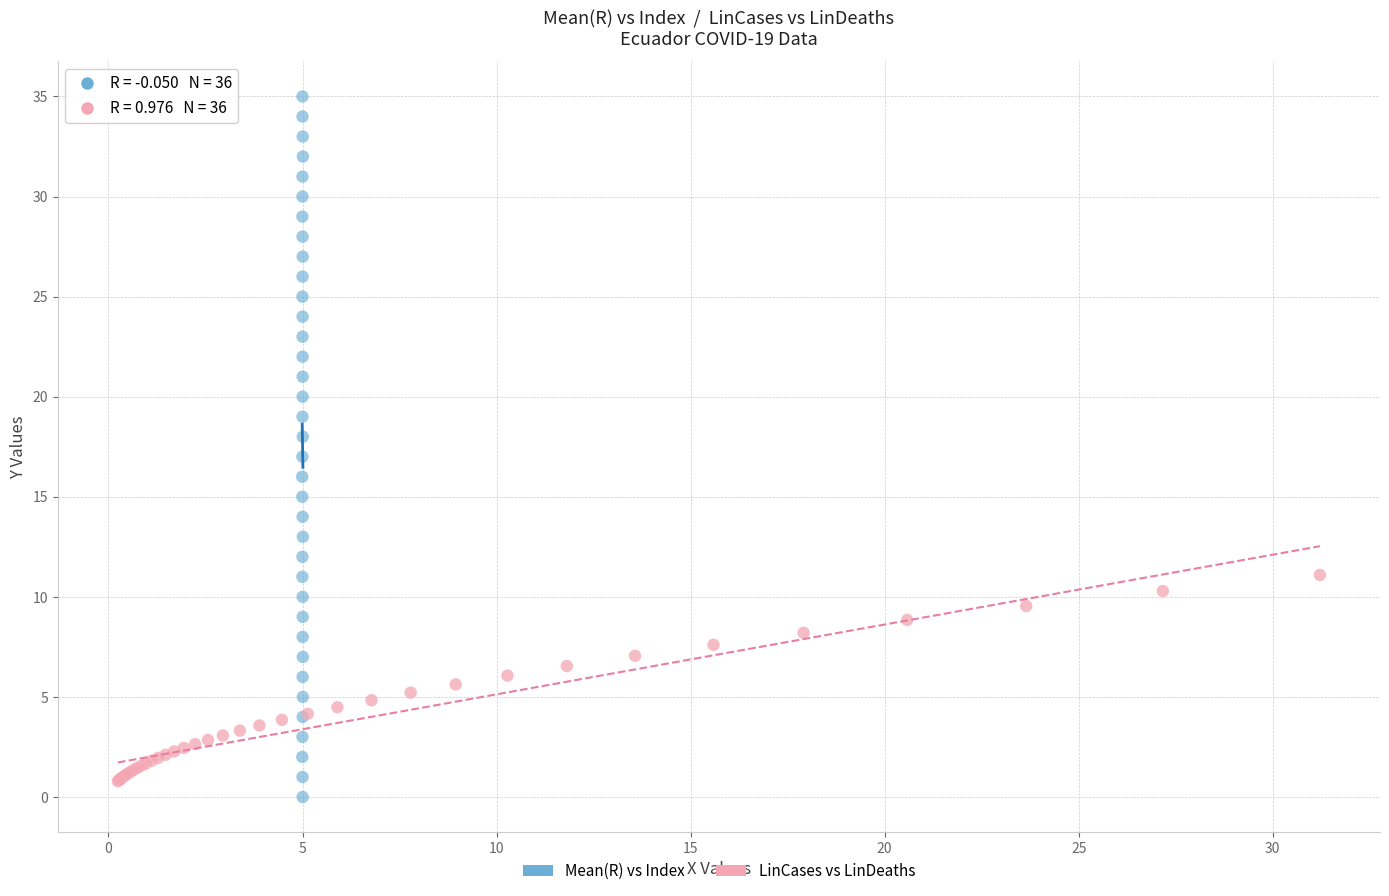

Which series reaches the maximum Y coordinate?

Mean(R) vs Index